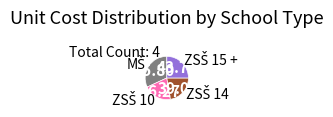

Is there any slice that represents more than half of the pie?

No